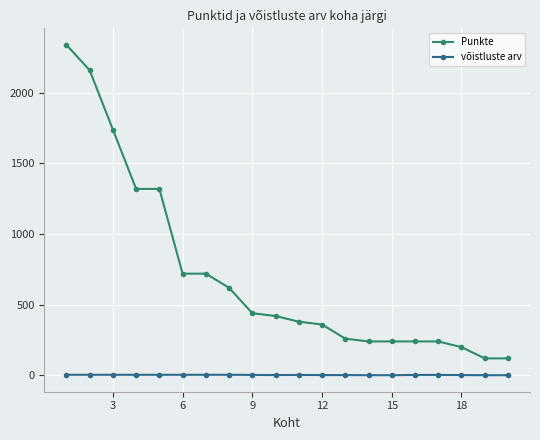

Which series has the widest spread of values?

Punkte